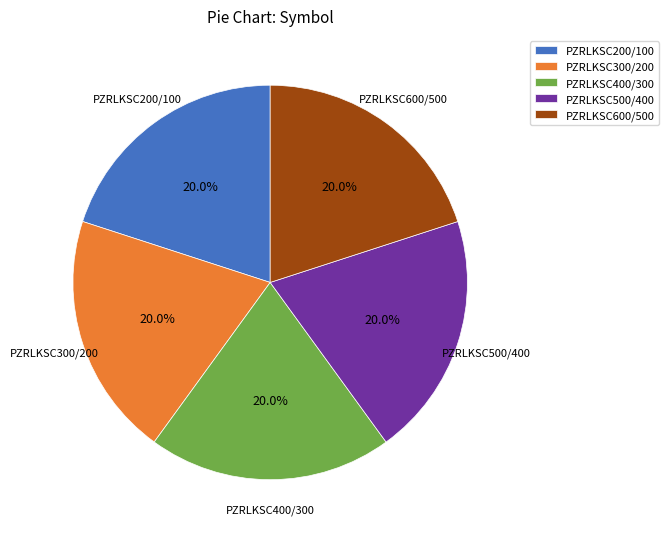

To the nearest percent, what portion does PZRLKSC500/400 represent?

20%